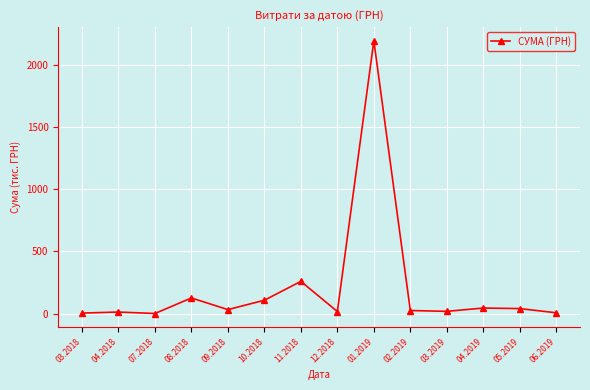

What is the value of the 4th point from the left?

126.1